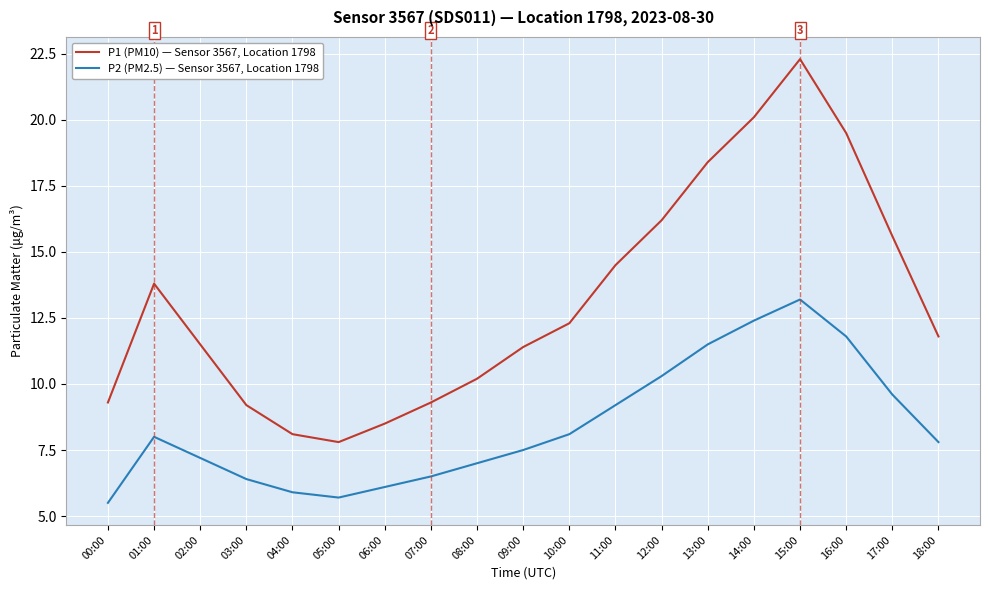

Between 02:00 and 07:00, which series saw the biggest shift?

P1 (PM10) — Sensor 3567, Location 1798